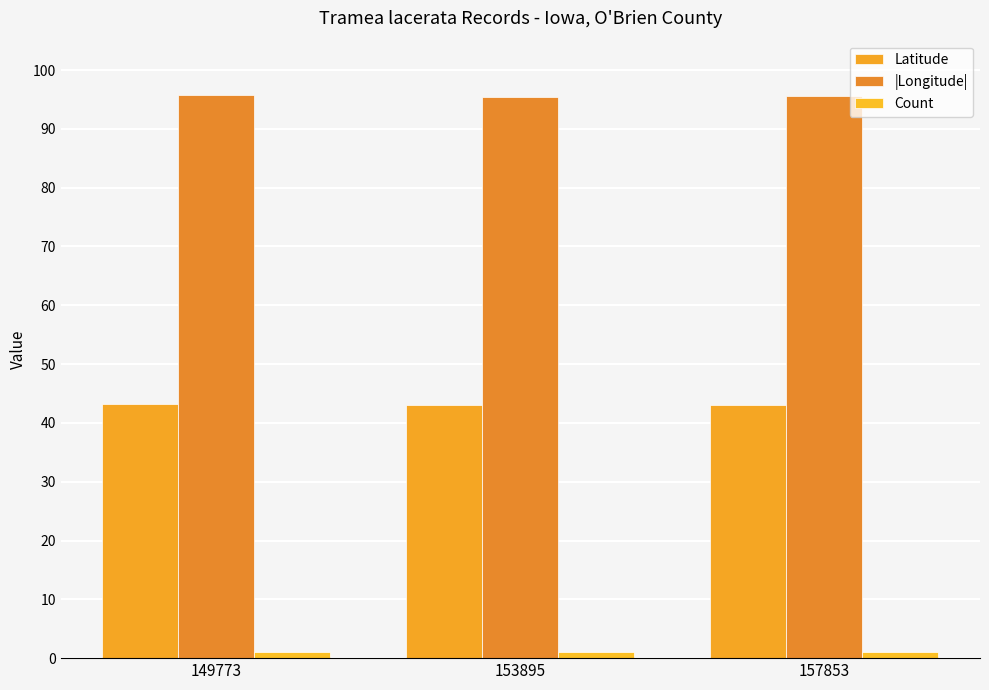

At which label is Latitude closest to 43?

157853